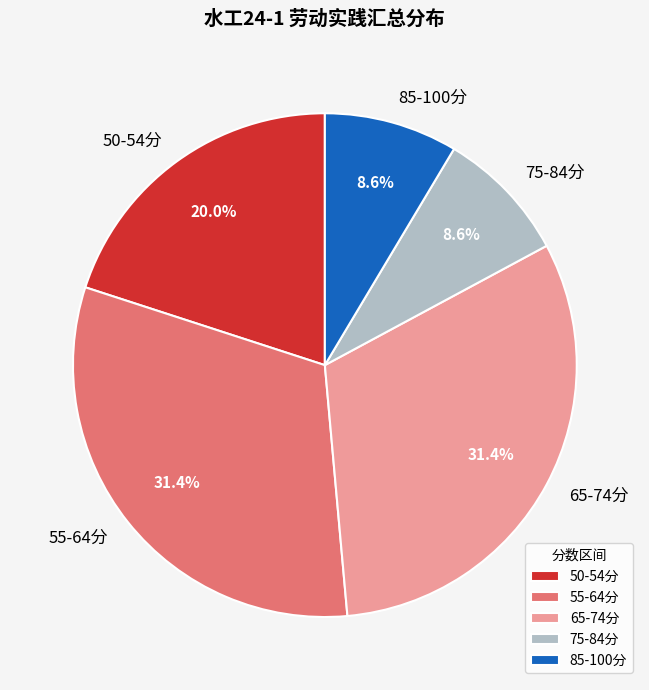

What portion of the pie excludes 85-100分?

91.4%